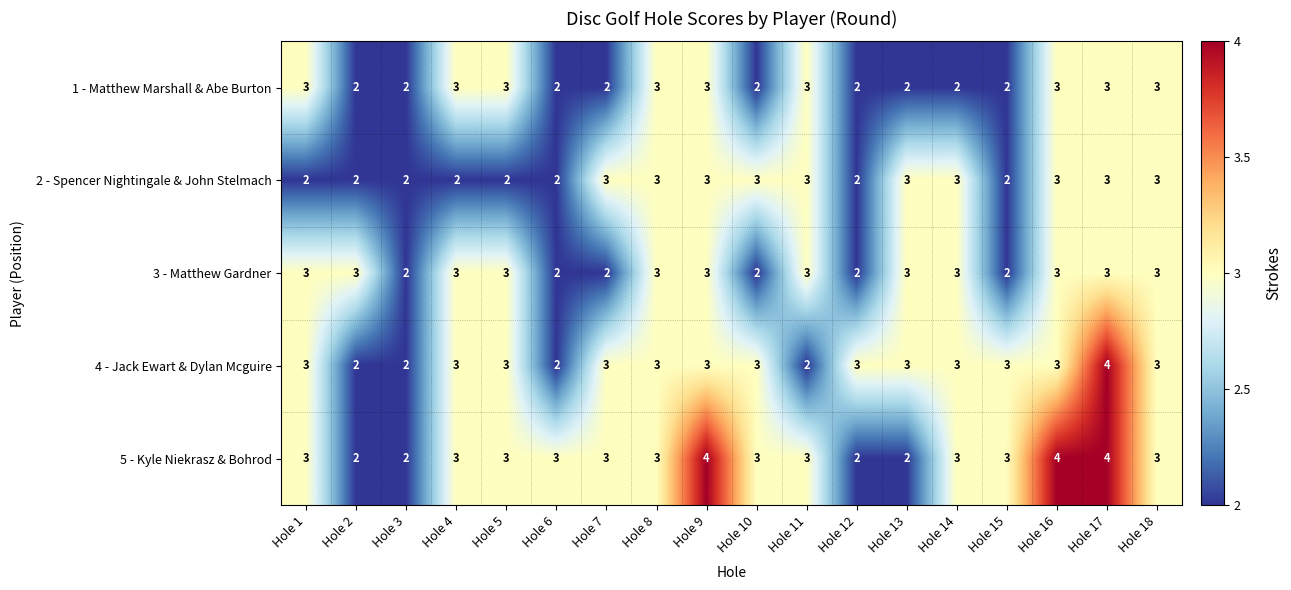

True or false: 2 - Spencer Nightingale & John Stelmach has a value of 3 at Hole 14.

True